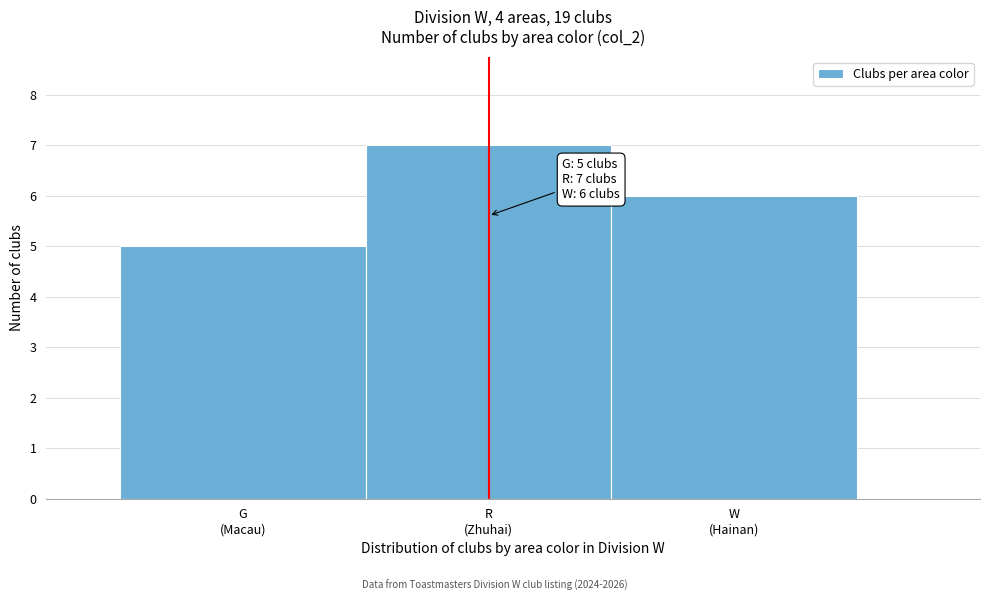

Reading left to right, transcribe all the data shown in this chart.

5	7	6